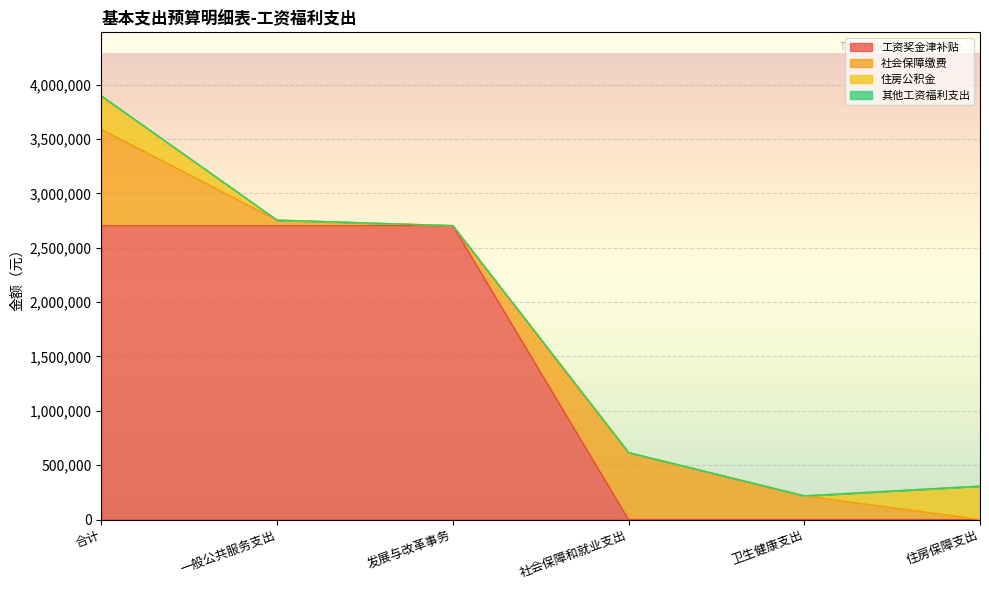

What is the average value of the 社会保障缴费 series?

295300